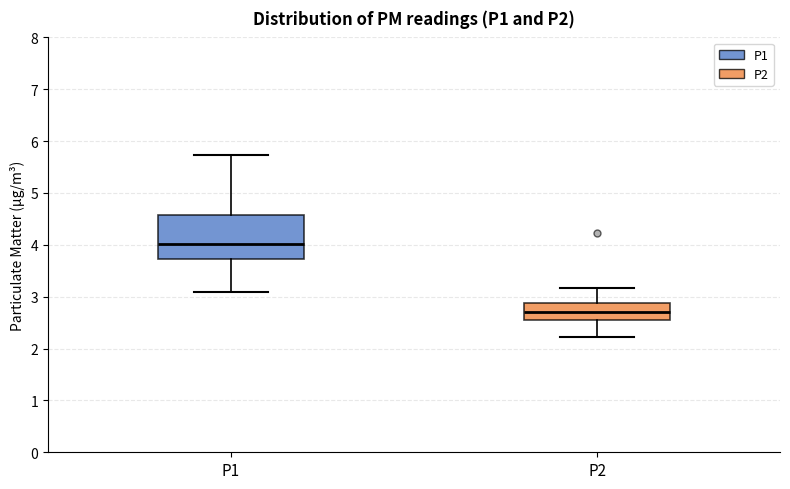

Reading left to right, transcribe this box plot: for each box, give where its median line is, the range the box spans, and where its two whiskers end, as read against the y-axis. The values are not printed on the chart, so give them approximately, as read against the axis.

P1: median 4.0, box 3.7 to 4.6, whiskers 3.1 to 5.7
P2: median 2.7, box 2.6 to 2.9, whiskers 2.2 to 3.2